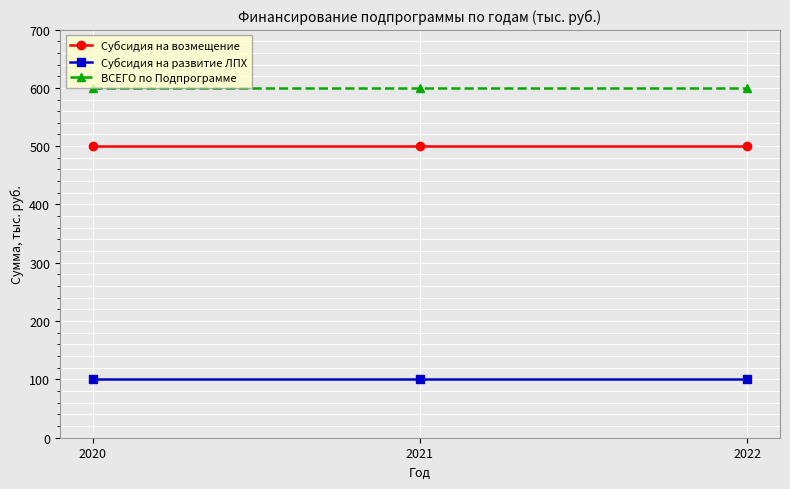

Reading left to right, what are all the values shown in this chart?

Субсидия на возмещение: 500	500	500
Субсидия на развитие ЛПХ: 100	100	100
ВСЕГО по Подпрограмме: 600	600	600